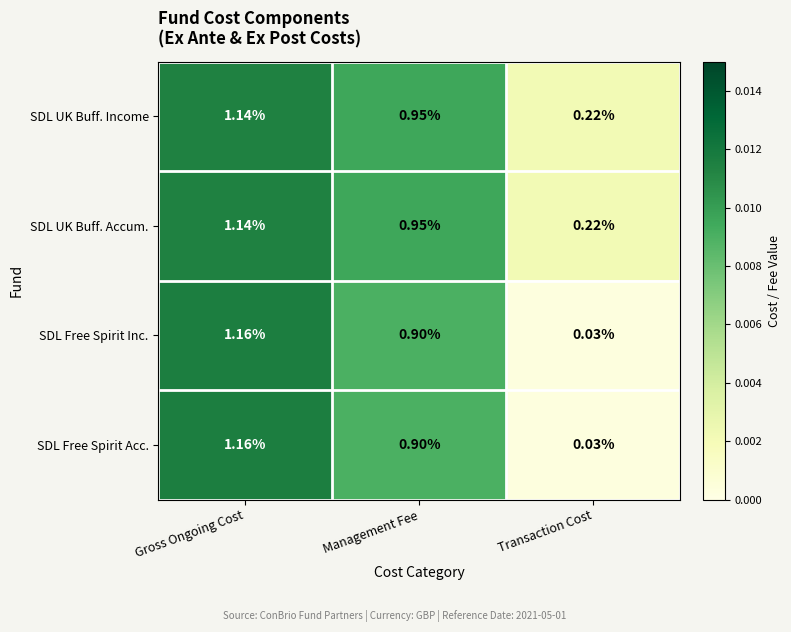

Which category has the lowest value in the SDL UK Buff. Income series?

Transaction Cost